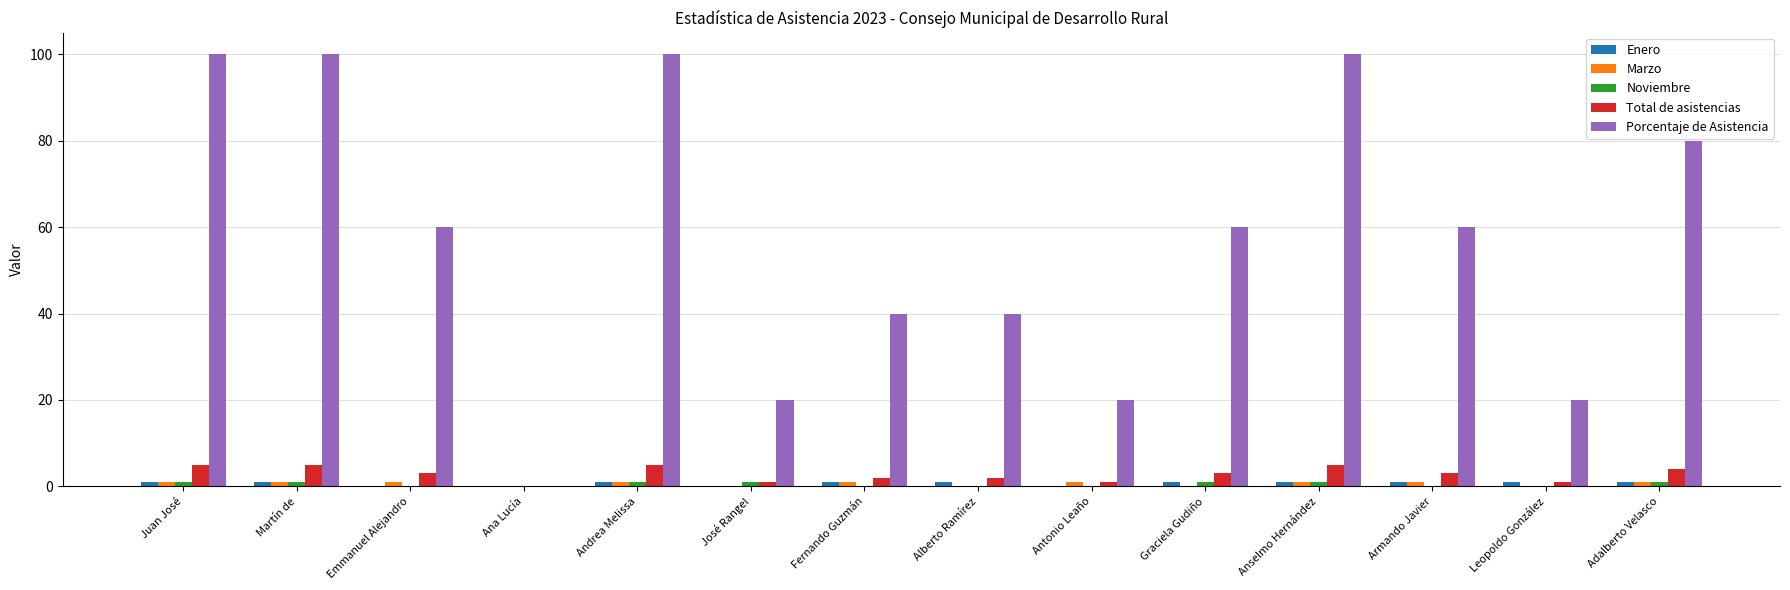

Between Martín de and Fernando Guzmán, which series saw the biggest shift?

Porcentaje de Asistencia